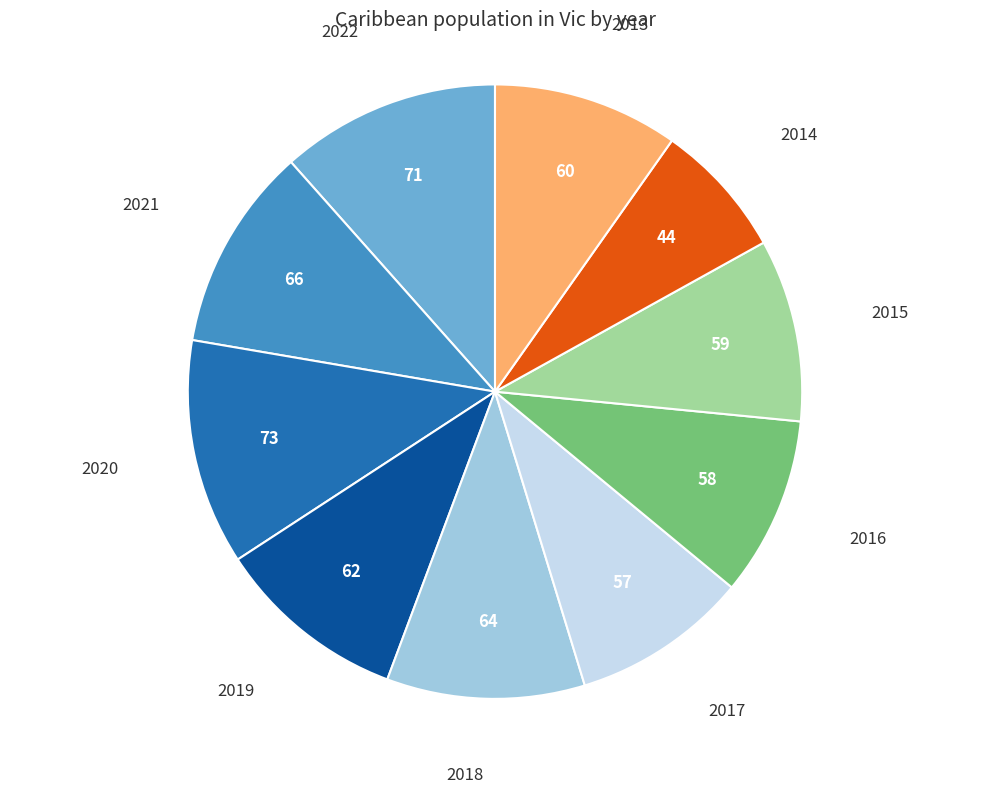

Is there a majority slice in this chart?

No